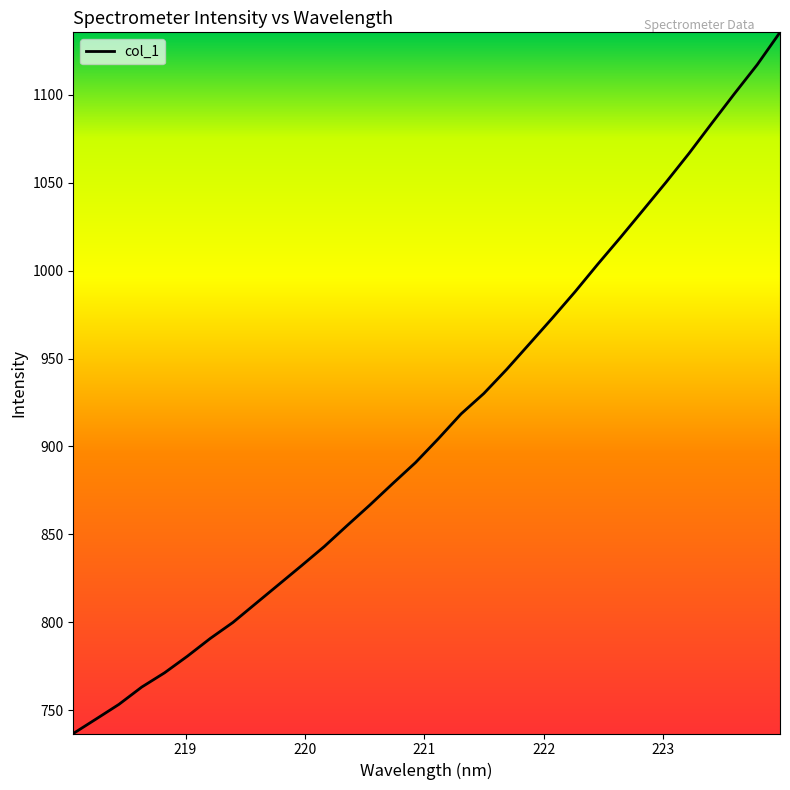

What is the greatest value displayed?

1135.6